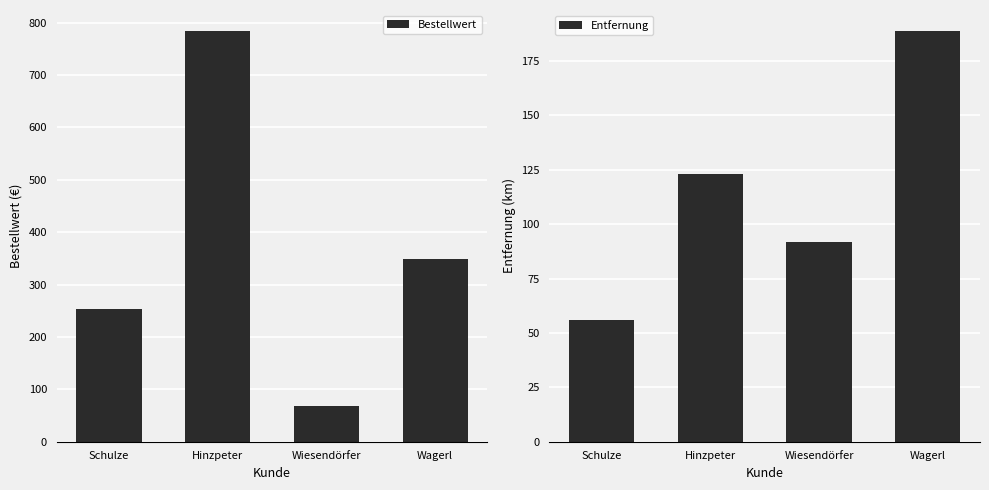

What is the difference between the Bestellwert values at Hinzpeter and Wiesendörfer?

716